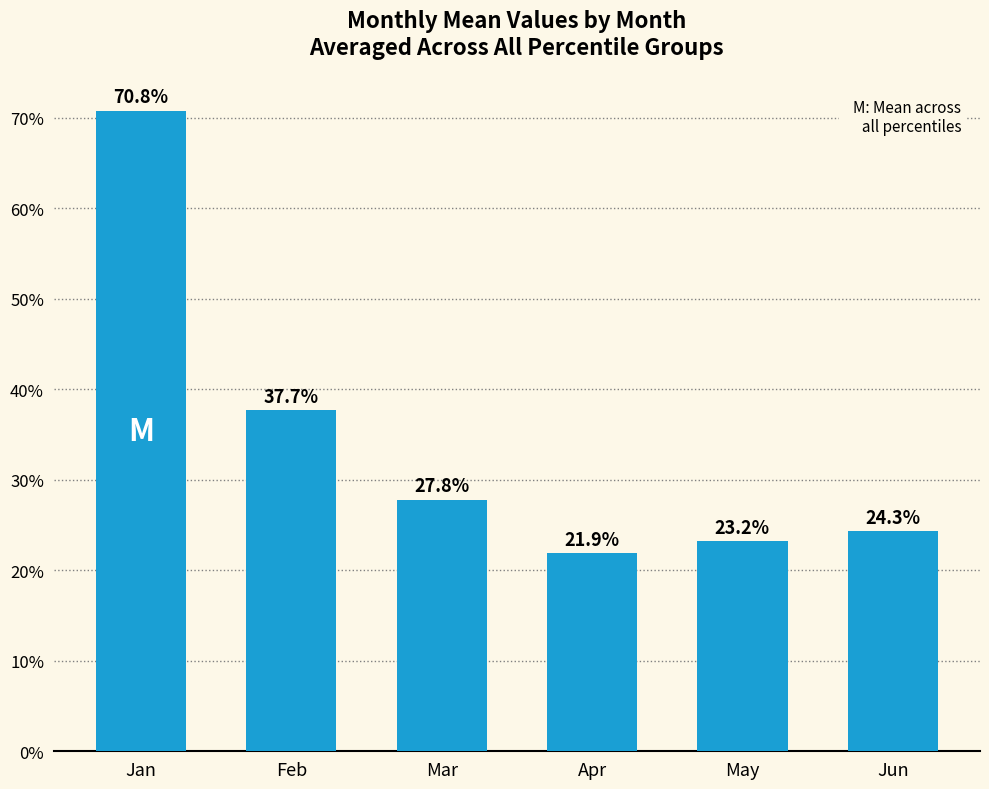

At which label is the value closest to 0?

Apr